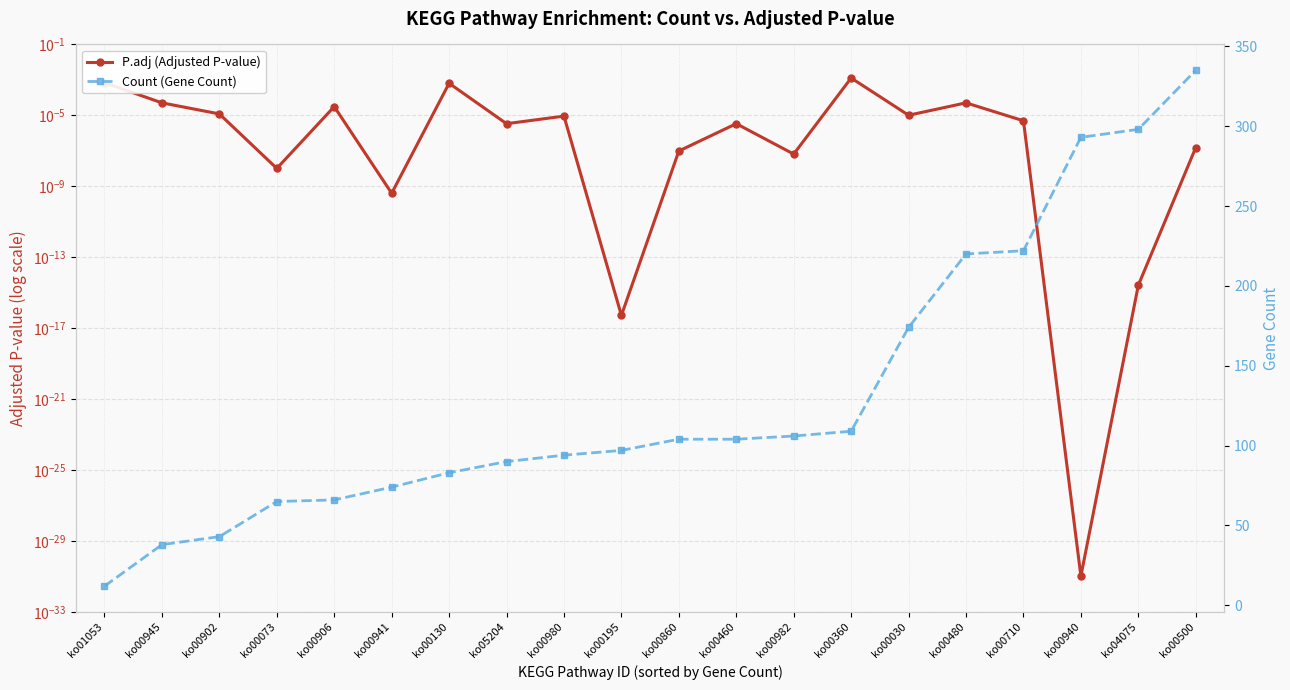

True or false: Count (Gene Count) and P.adj (Adjusted P-value) cross at least once.

False